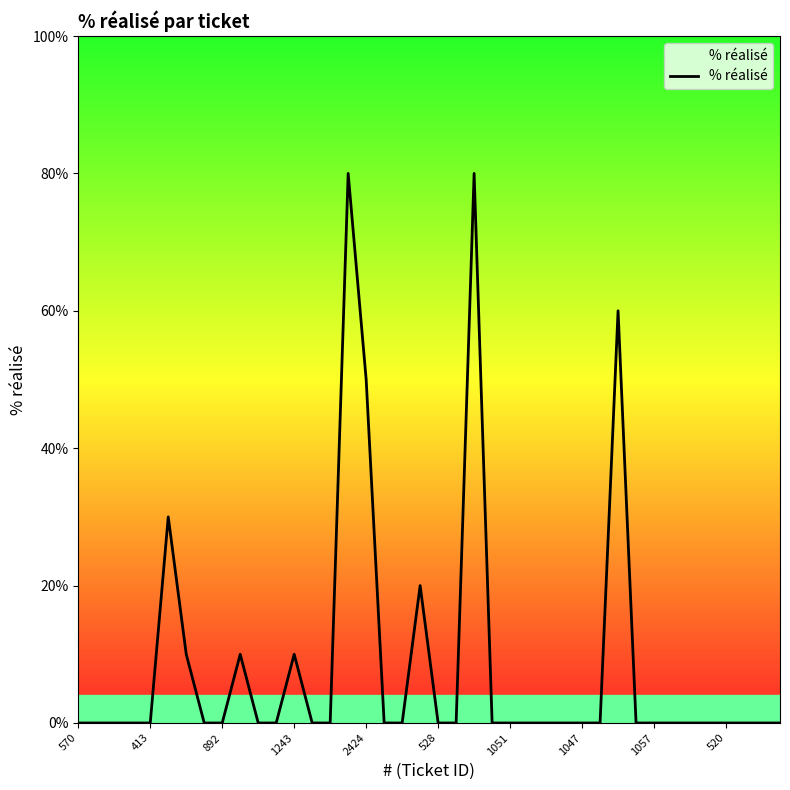

What is the difference between the maximum and minimum values?

80